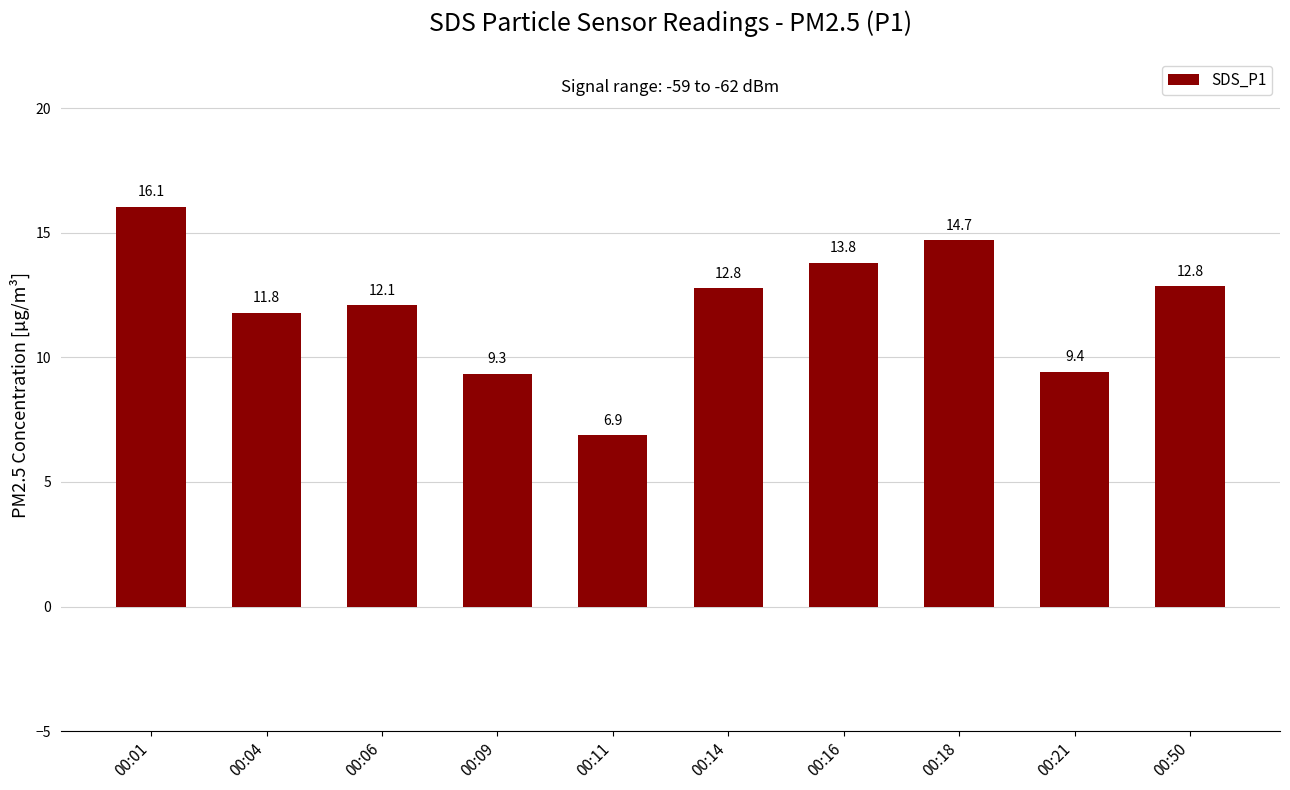

What is the difference between the maximum and second lowest values?

6.7